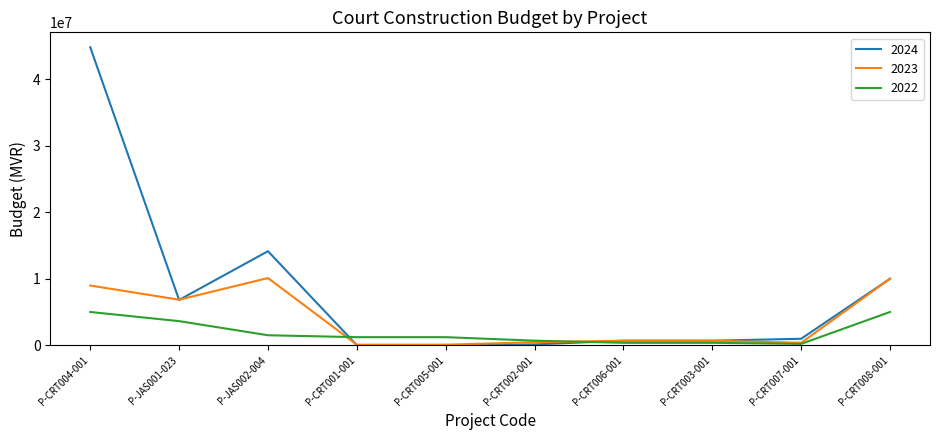

How many intersections are there between 2022 and 2023?

2